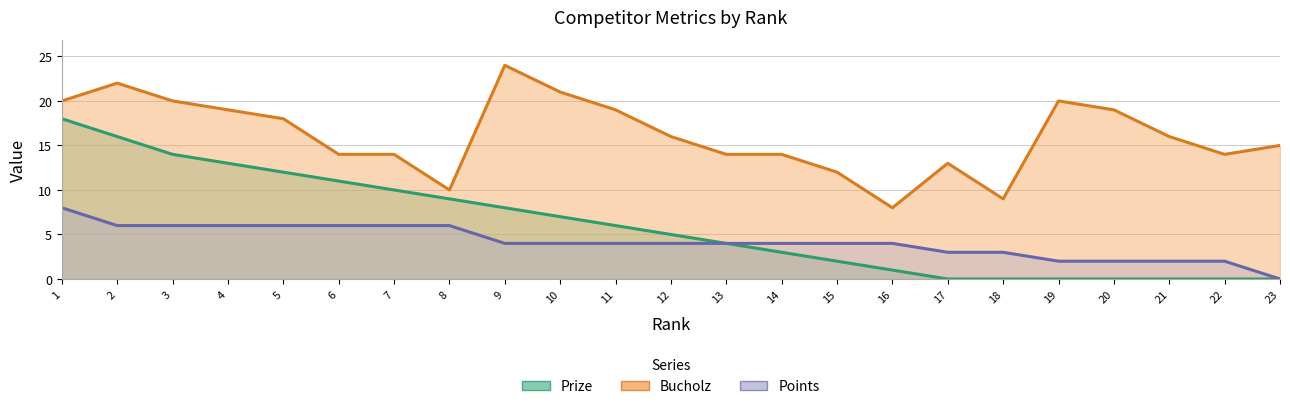

What is the sum of the Prize values at 11 and 14?

9